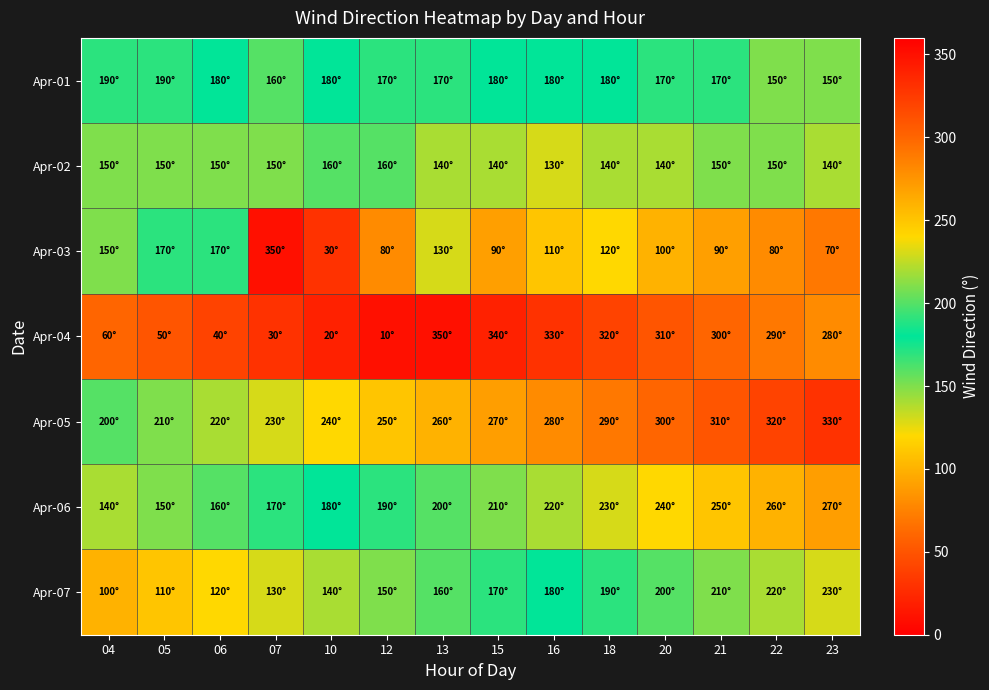

Reading right to left, what are all the values shown in this chart?

Apr-01: 23=150	22=150	21=170	20=170	18=180	16=180	15=180	13=170	12=170	10=180	07=160	06=180	05=190	04=190
Apr-02: 23=140	22=150	21=150	20=140	18=140	16=130	15=140	13=140	12=160	10=160	07=150	06=150	05=150	04=150
Apr-03: 23=70	22=80	21=90	20=100	18=120	16=110	15=90	13=130	12=80	10=30	07=350	06=170	05=170	04=150
Apr-04: 23=280	22=290	21=300	20=310	18=320	16=330	15=340	13=350	12=10	10=20	07=30	06=40	05=50	04=60
Apr-05: 23=330	22=320	21=310	20=300	18=290	16=280	15=270	13=260	12=250	10=240	07=230	06=220	05=210	04=200
Apr-06: 23=270	22=260	21=250	20=240	18=230	16=220	15=210	13=200	12=190	10=180	07=170	06=160	05=150	04=140
Apr-07: 23=230	22=220	21=210	20=200	18=190	16=180	15=170	13=160	12=150	10=140	07=130	06=120	05=110	04=100